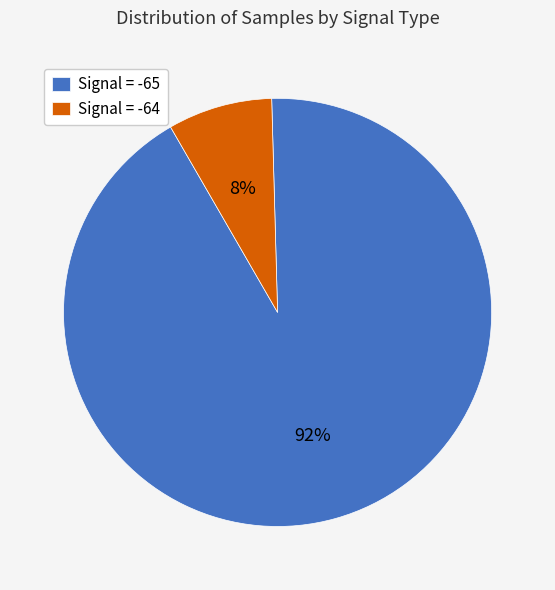

Is it true that Signal = -64 is 8% of the pie?

True